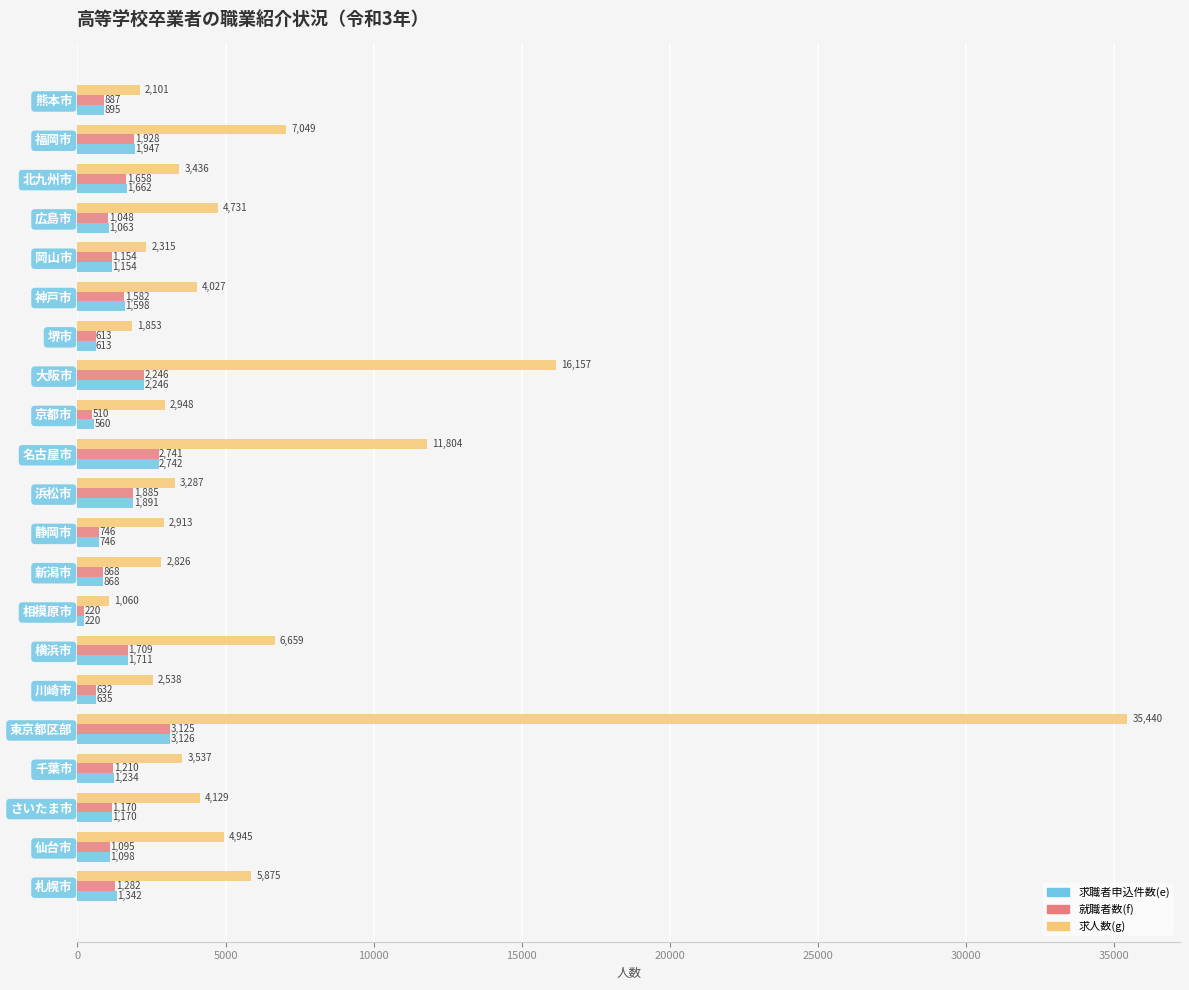

How many distinct data groups are displayed?

3